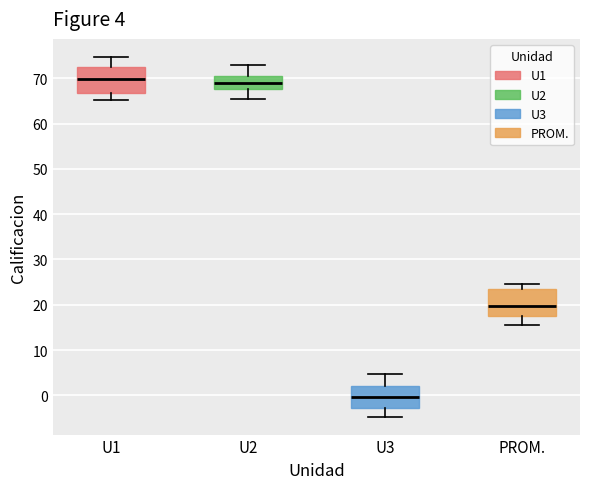

Which box's median line is the lowest?

U3